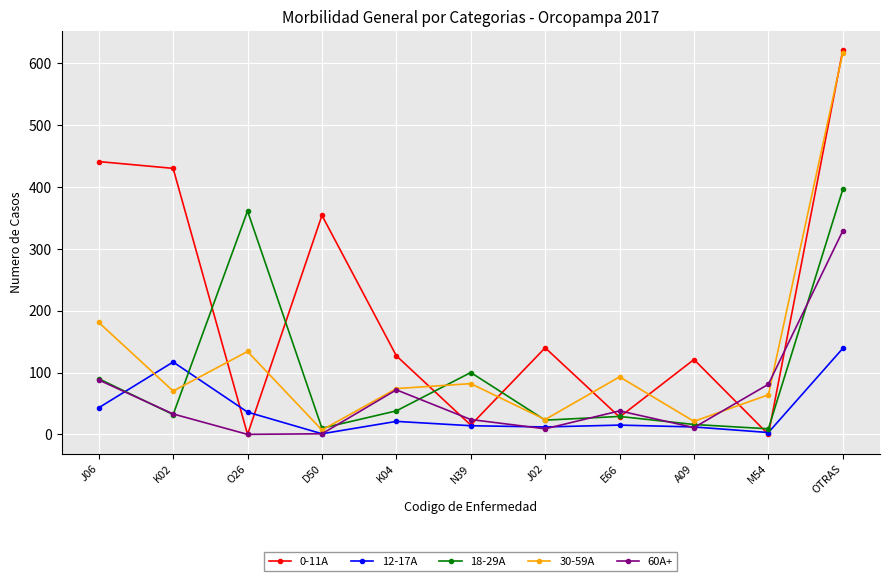

At which label does 0-11A first exceed 127?

J06